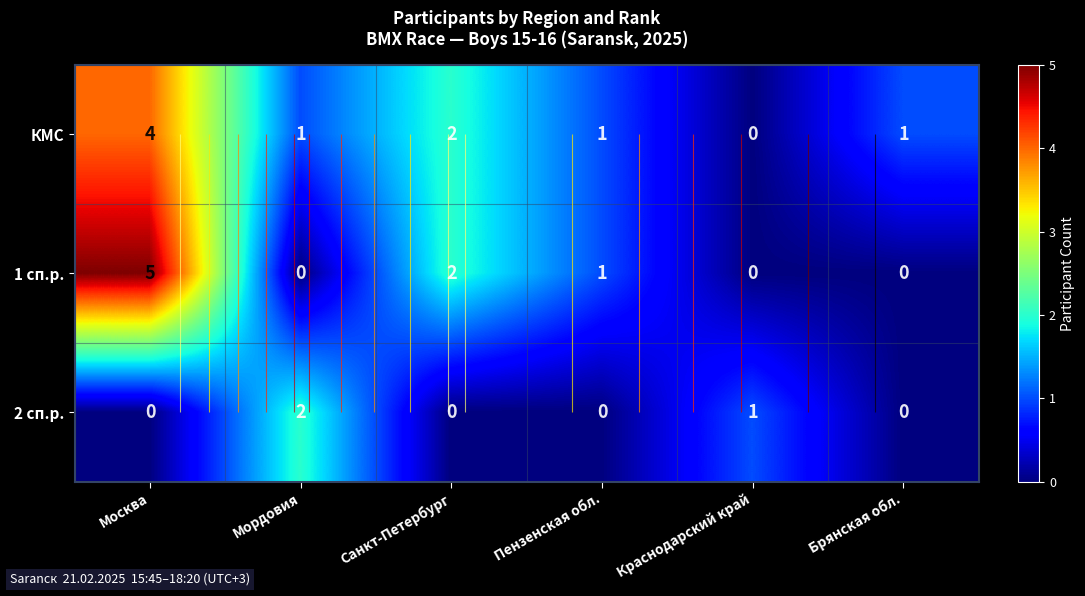

What is the difference between the highest and lowest values at Мордовия?

2